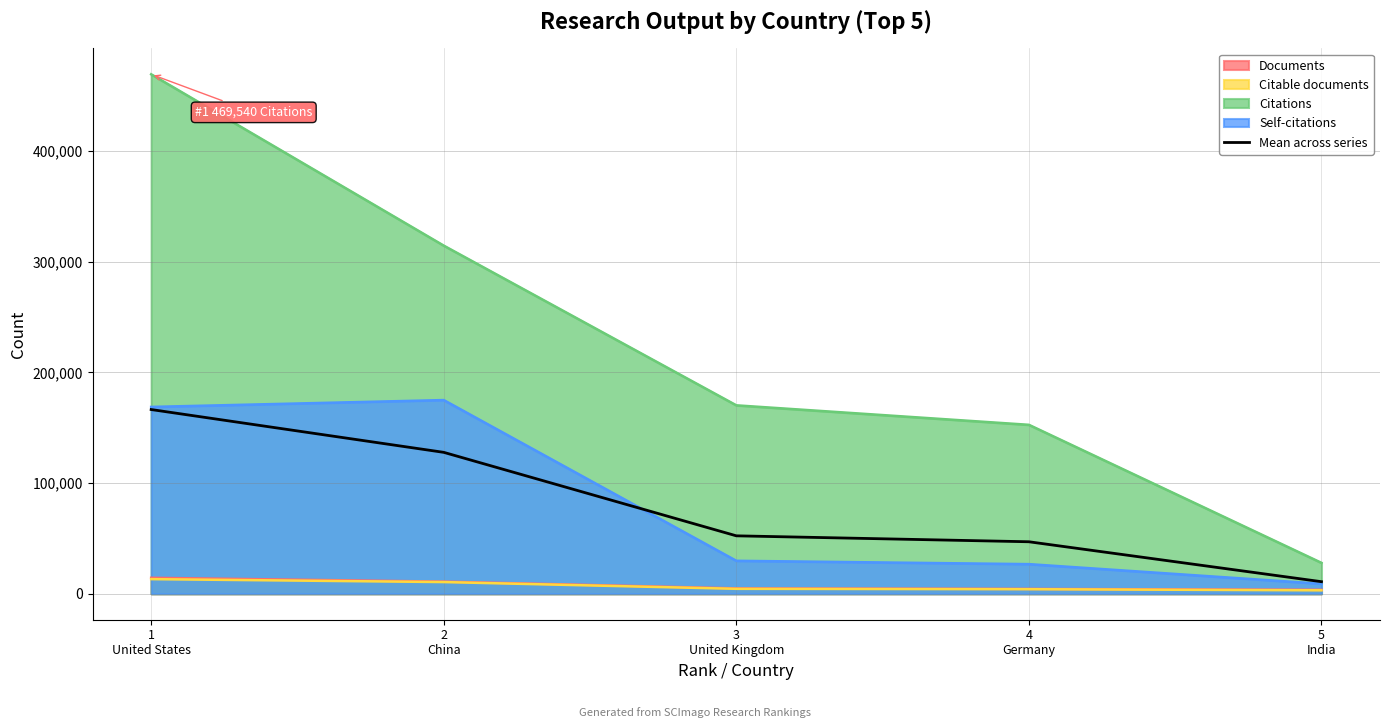

What is the ratio of the value at 1
United States to the value at 3
United Kingdom?

3.2